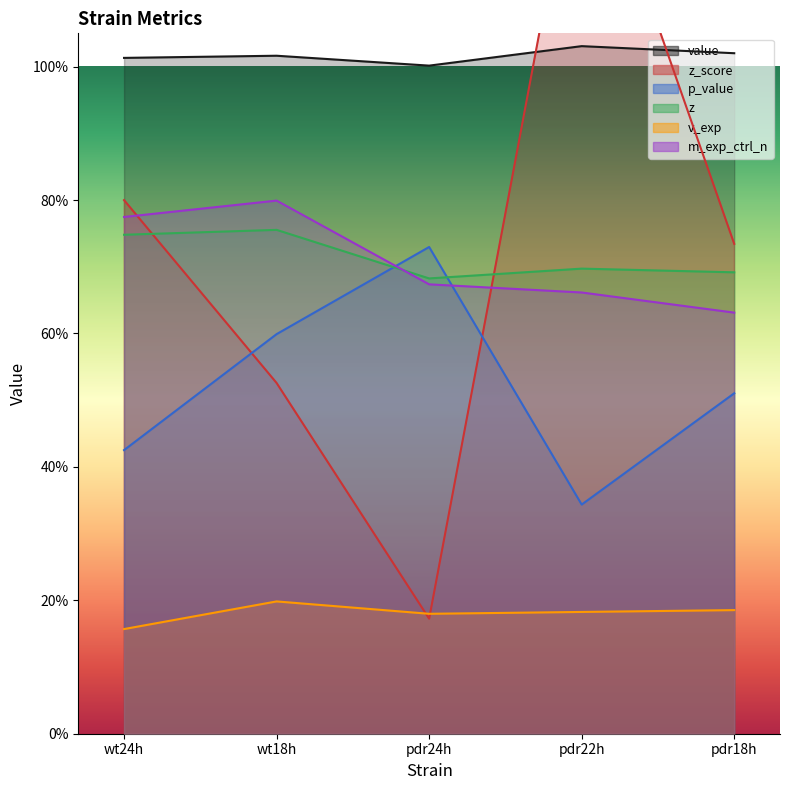

Which series has the largest total across all categories?

value